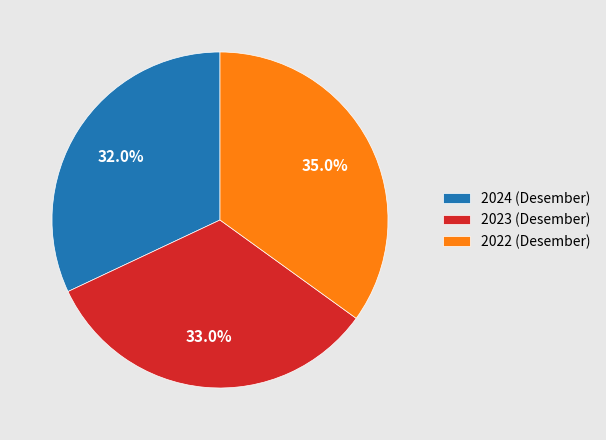

How many segments does this pie chart have?

3